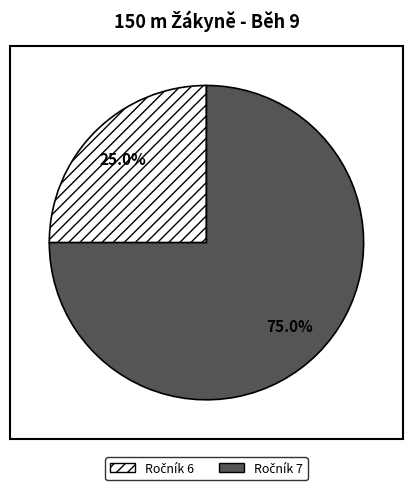

Is there a majority slice in this chart?

Yes